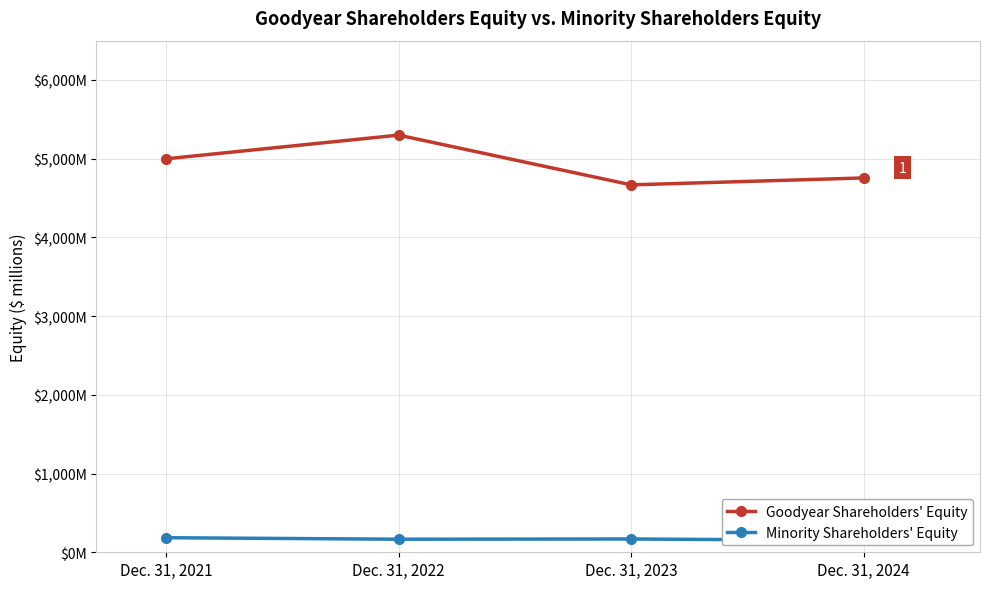

At which label does Goodyear Shareholders' Equity first exceed 4999?

Dec. 31, 2022